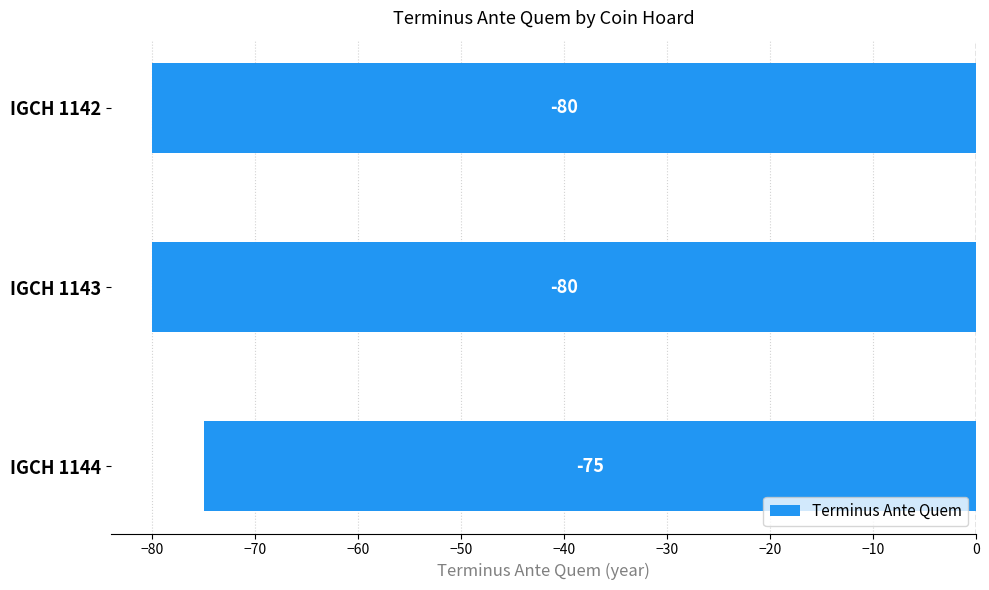

What is the approximate value at IGCH 1142?

-80